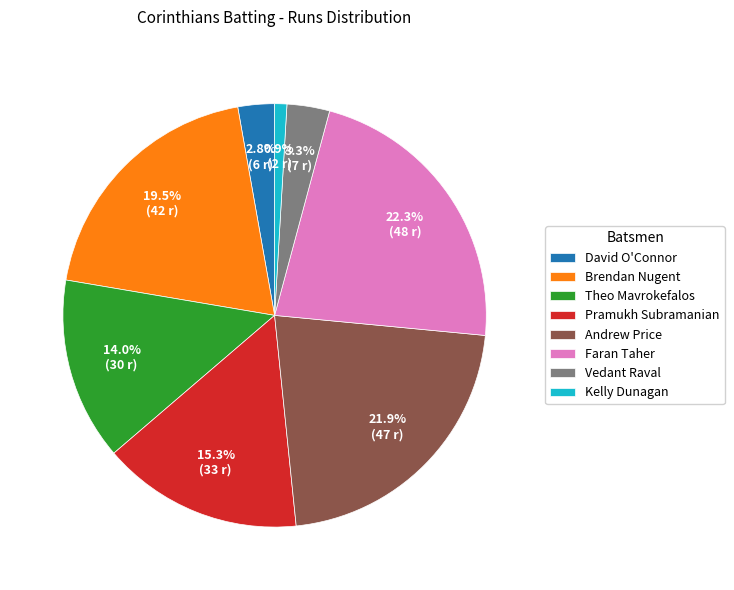

Count the number of slices in the pie.

8